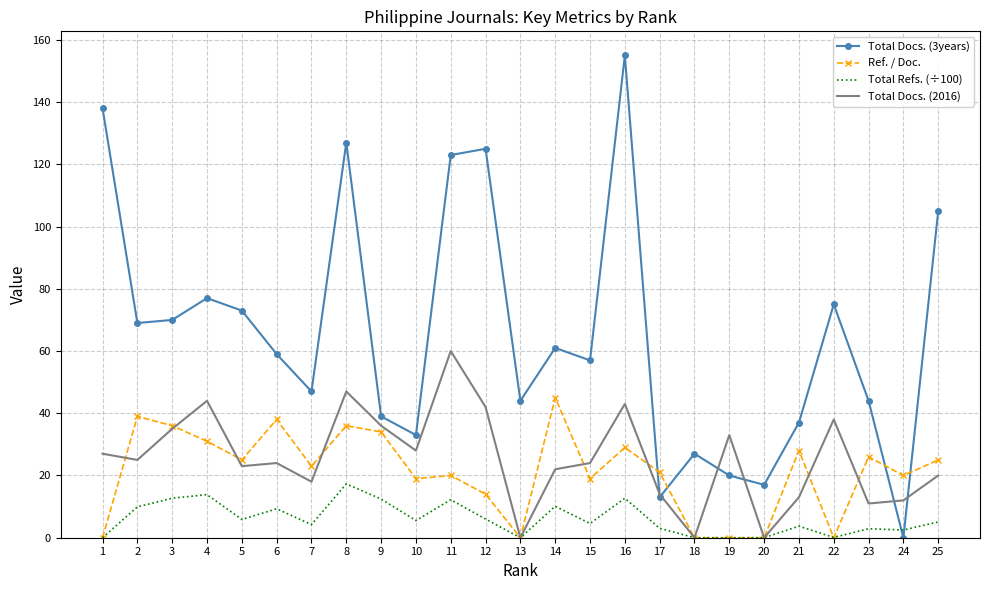

The value of Ref. / Doc. at 13 is 0.0. True or false?

True